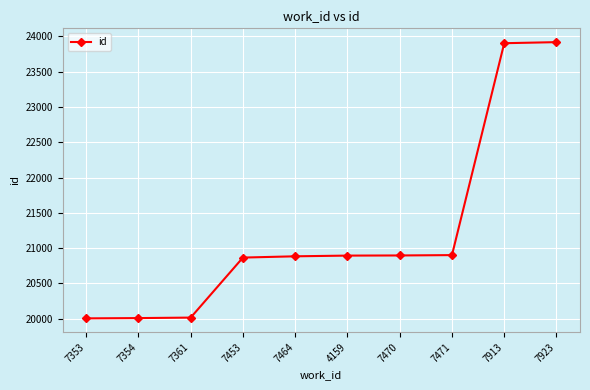

What is the change in value from 7361 to 7453?

+850